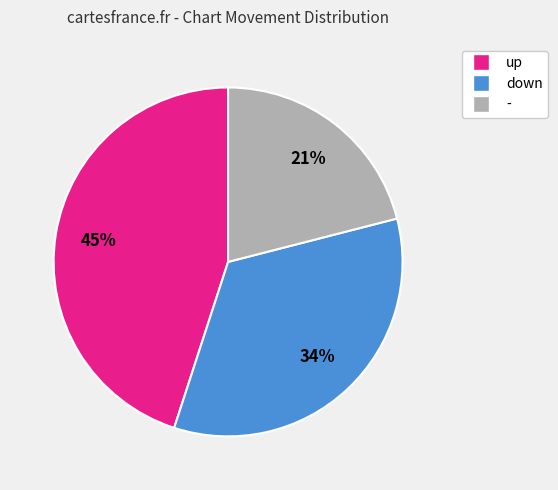

Is the sum of up and down greater than half?

Yes